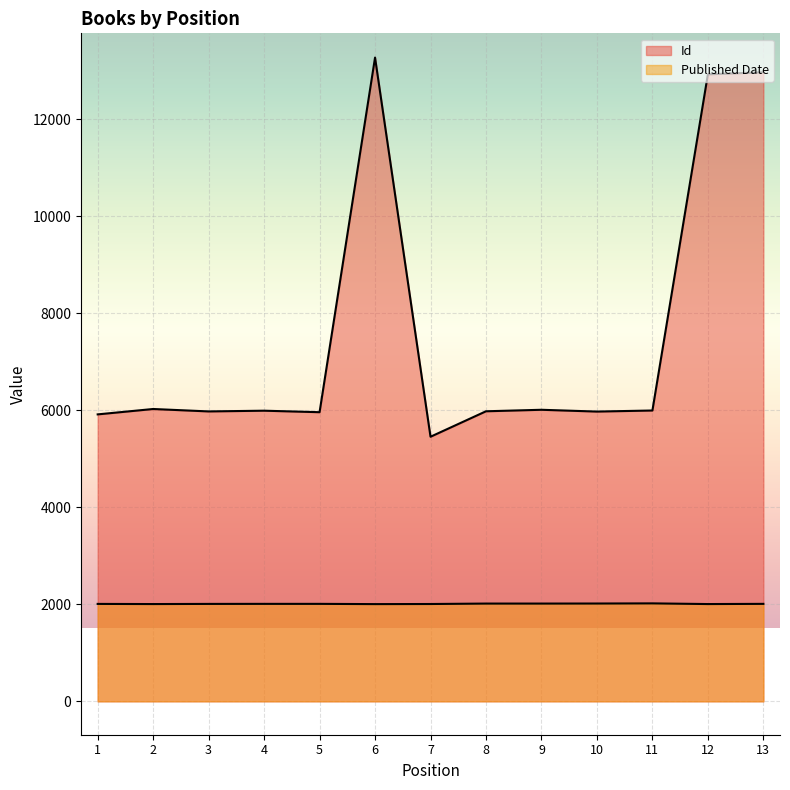

Is the value of Id at 9 greater than the value of Published Date at 1?

Yes